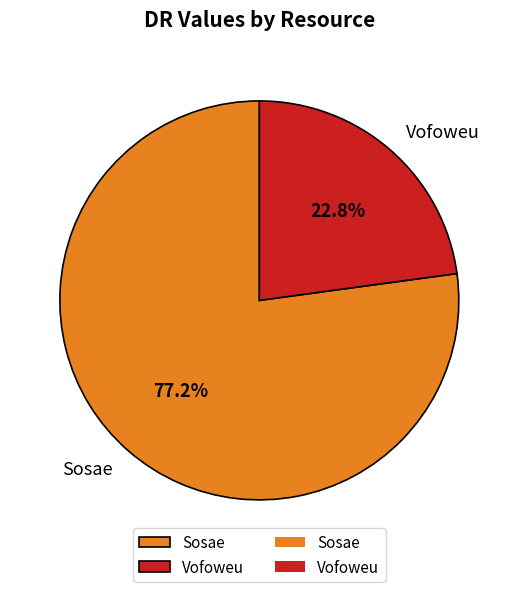

How many segments does this pie chart have?

2